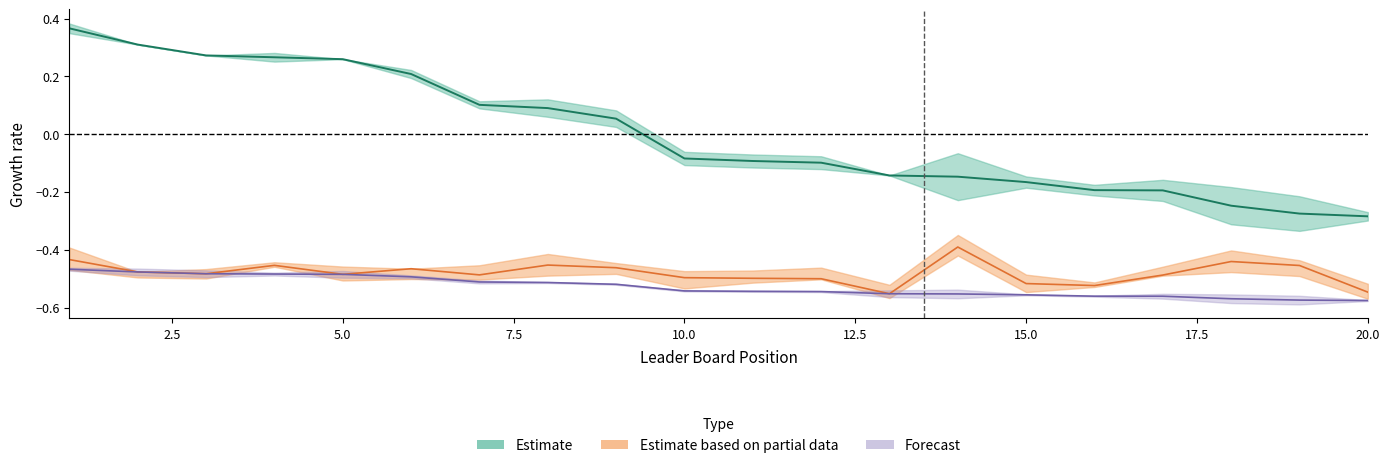

True or false: New Average and Total intersect in this chart.

False